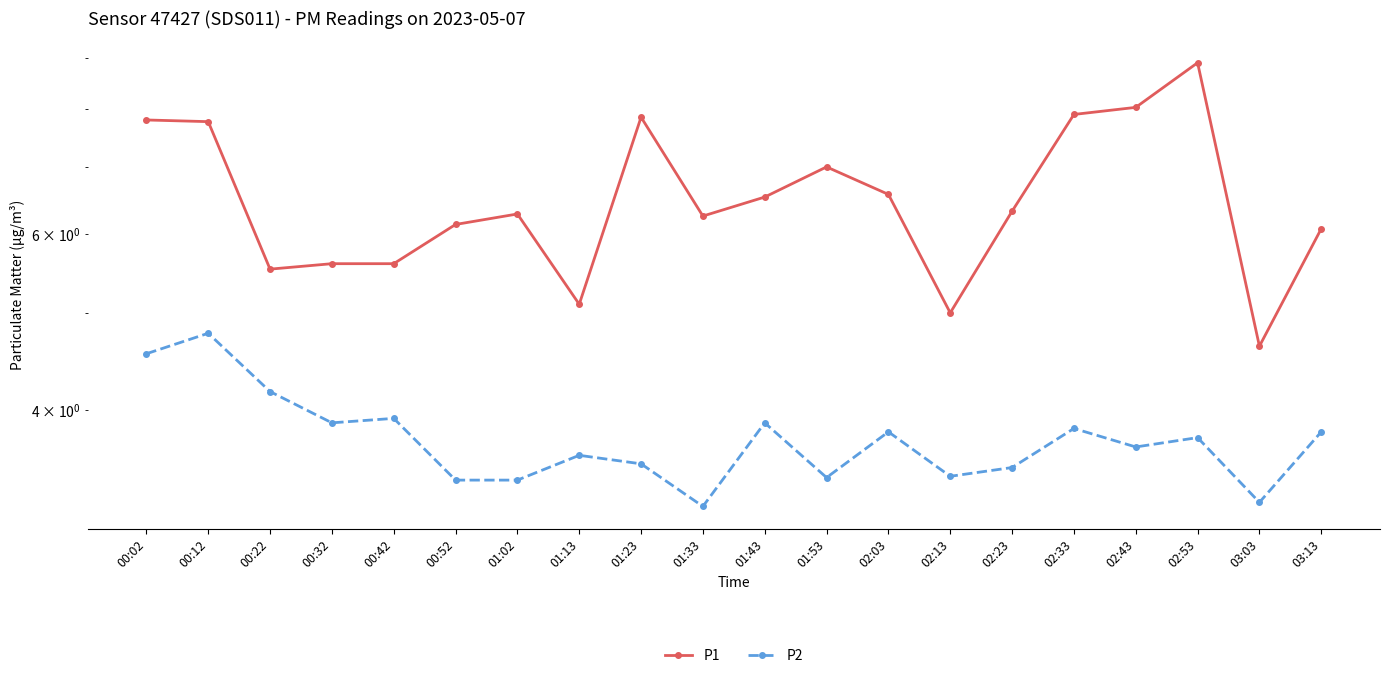

Rank the categories by P1 value from highest to lowest.

02:53, 02:43, 02:33, 01:23, 00:02, 00:12, 01:53, 02:03, 01:43, 02:23, 01:02, 01:33, 00:52, 03:13, 00:32, 00:42, 00:22, 01:13, 02:13, 03:03